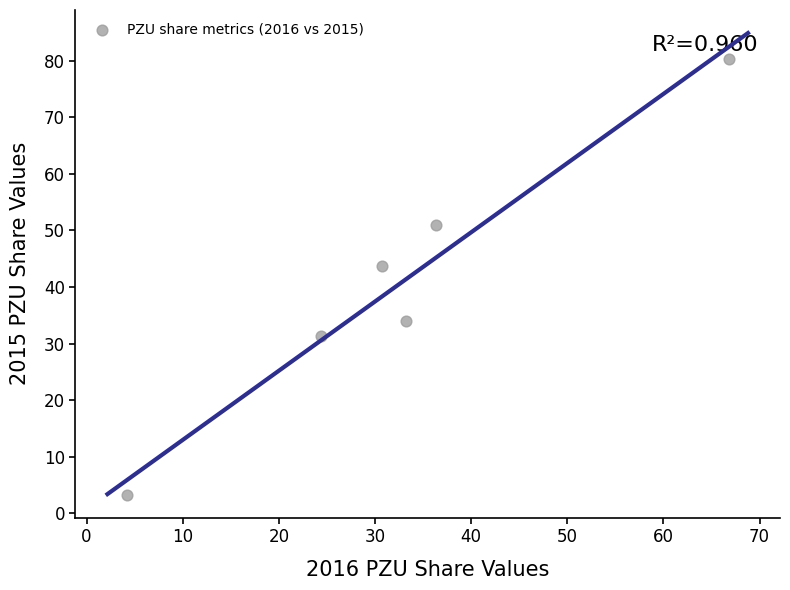

What is the range of X values (max minus min)?

62.6